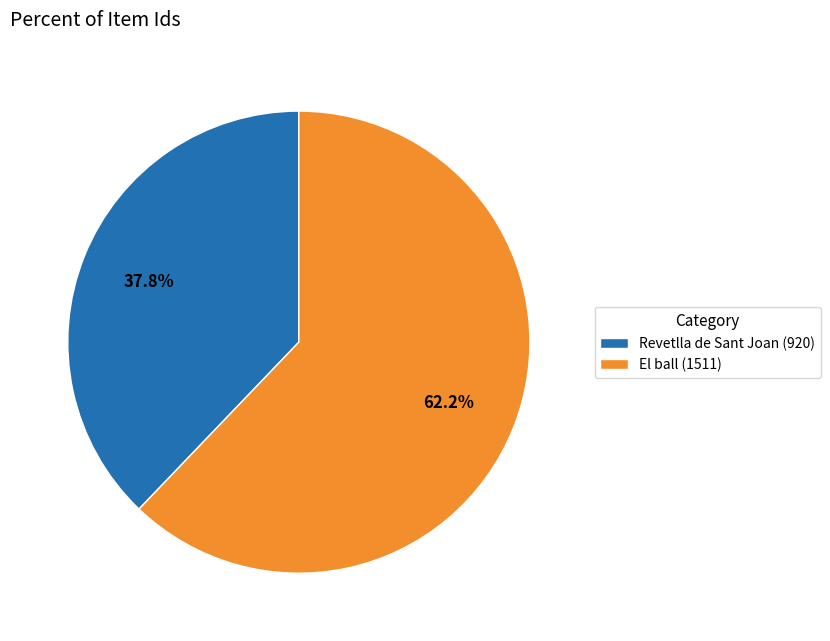

How many segments does this pie chart have?

2